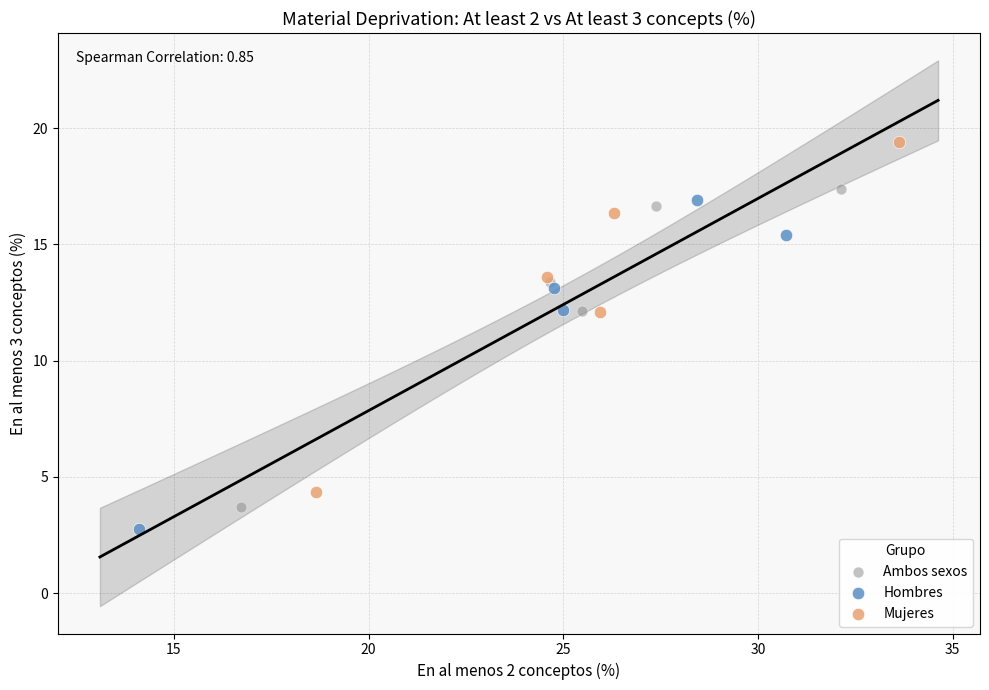

Which series contains the highest Y value?

Mujeres